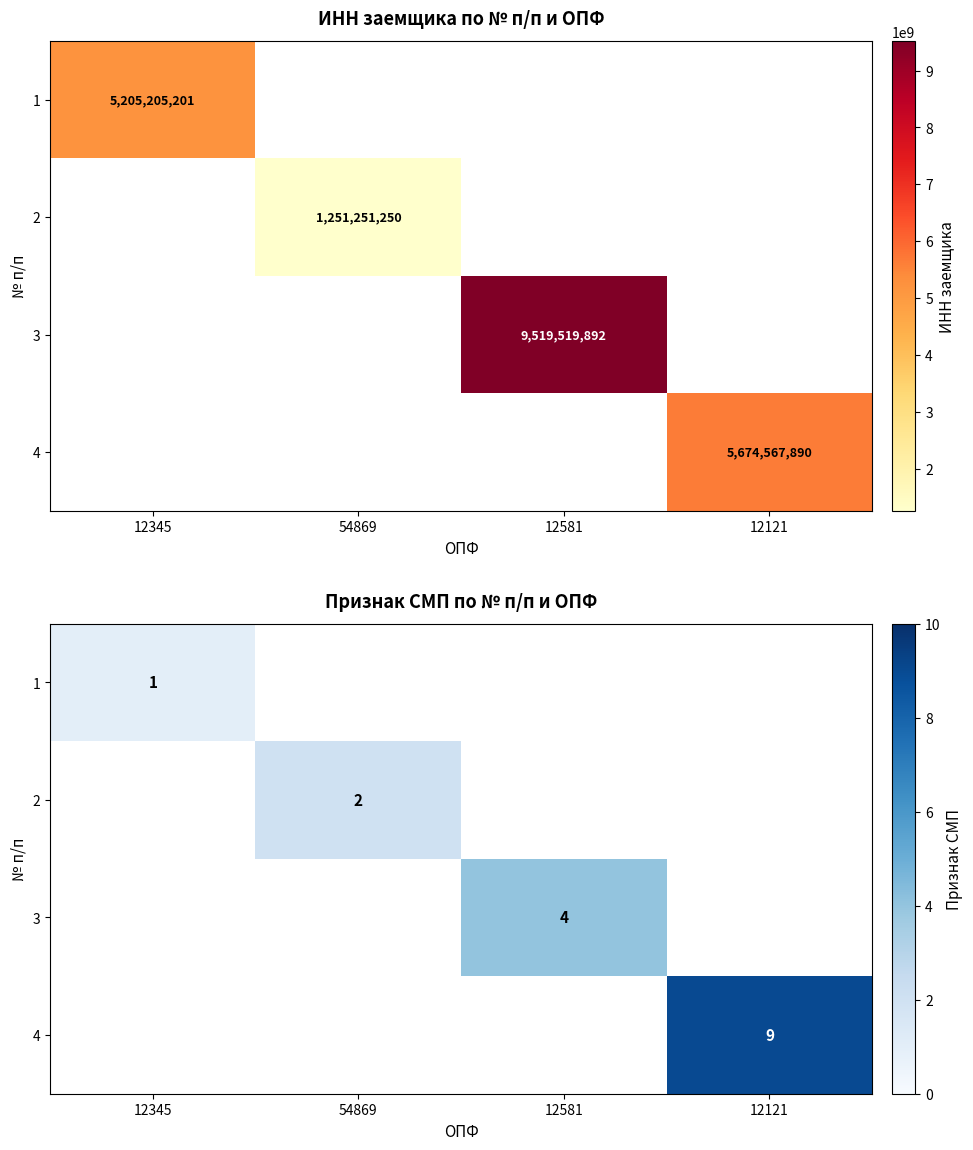

How many distinct data groups are displayed?

4